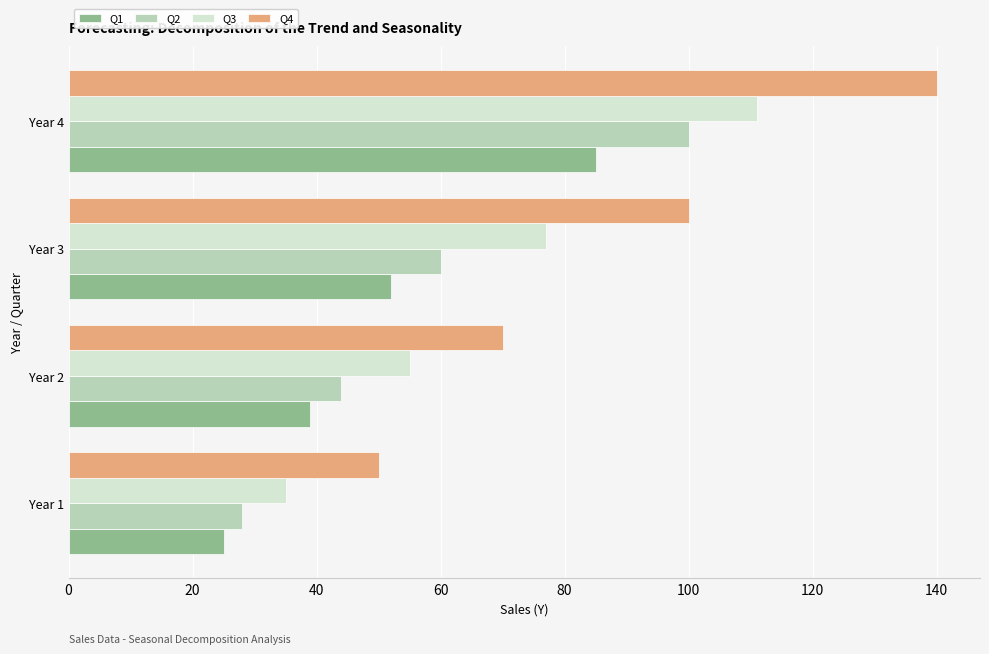

List the series in order of their overall mean, highest first.

Q4, Q3, Q2, Q1